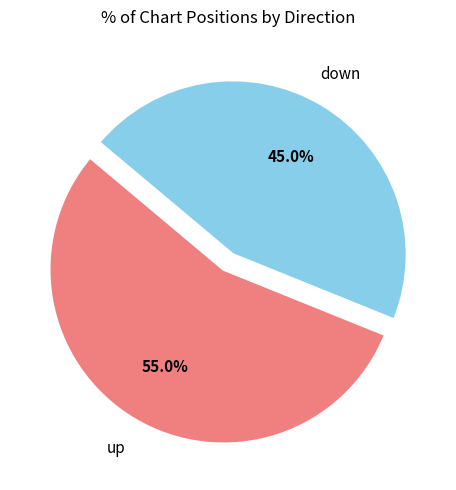

True or false: up accounts for 41% of the total.

False